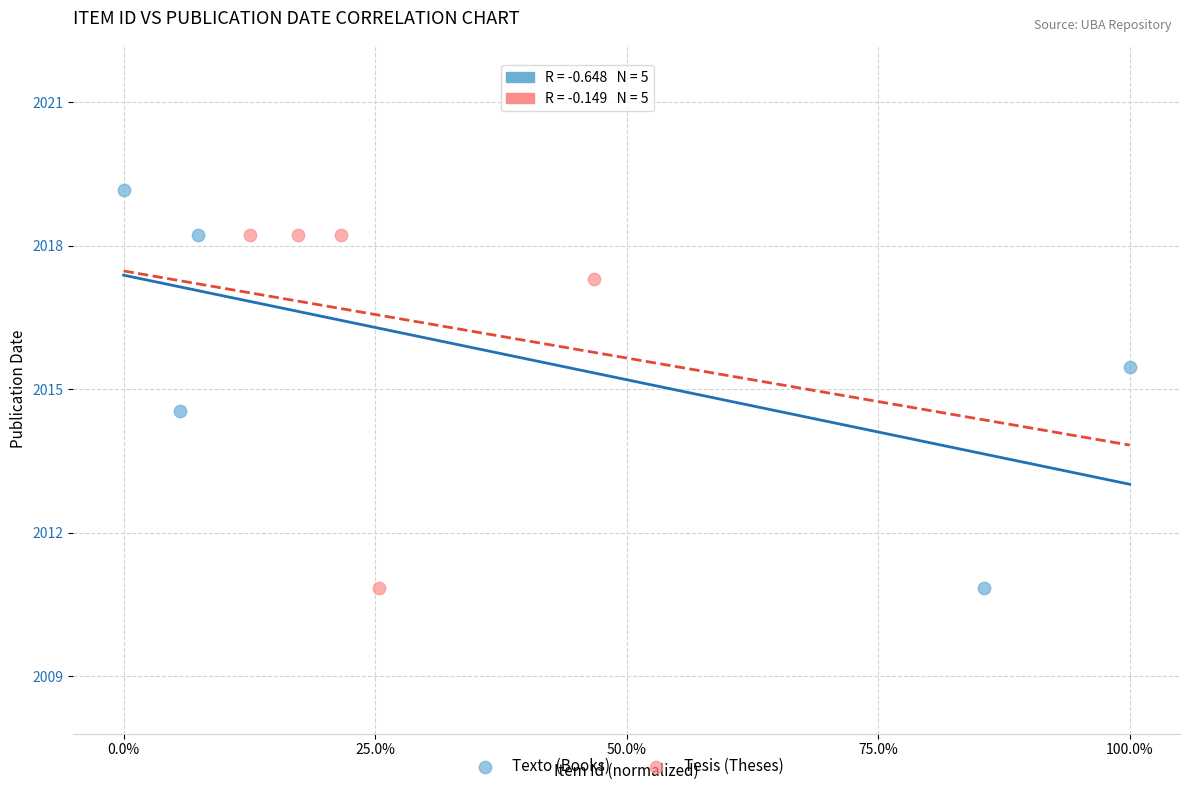

Which series contains the highest Y value?

Texto (Books)